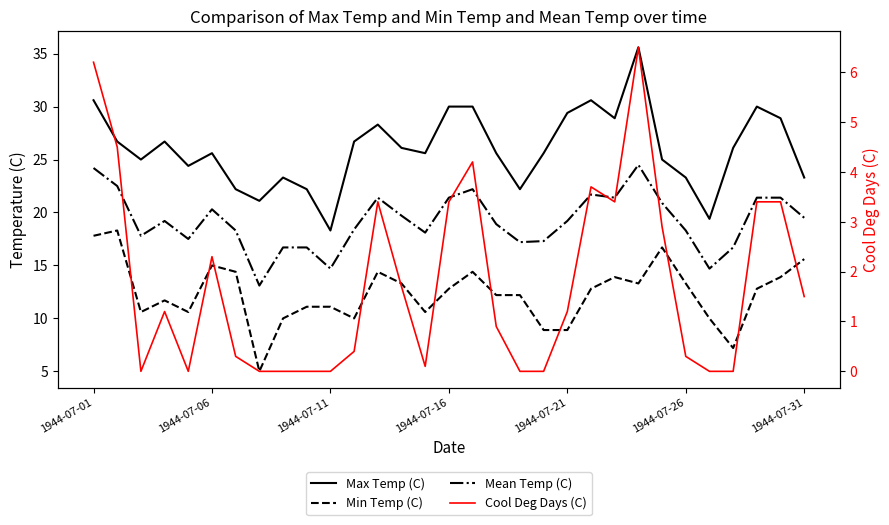

Is the value of Cool Deg Days (C) at 29 greater than the value of Mean Temp (C) at 23?

No